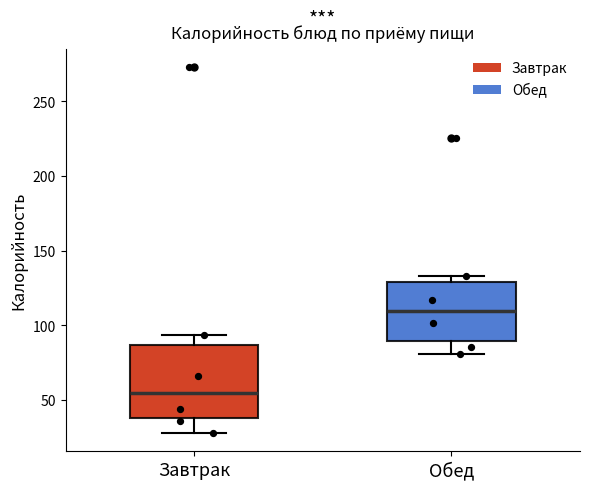

Where does the median line of the box for Обед sit on the y-axis? The values are not printed on the chart, so give them approximately, as read against the axis.

110